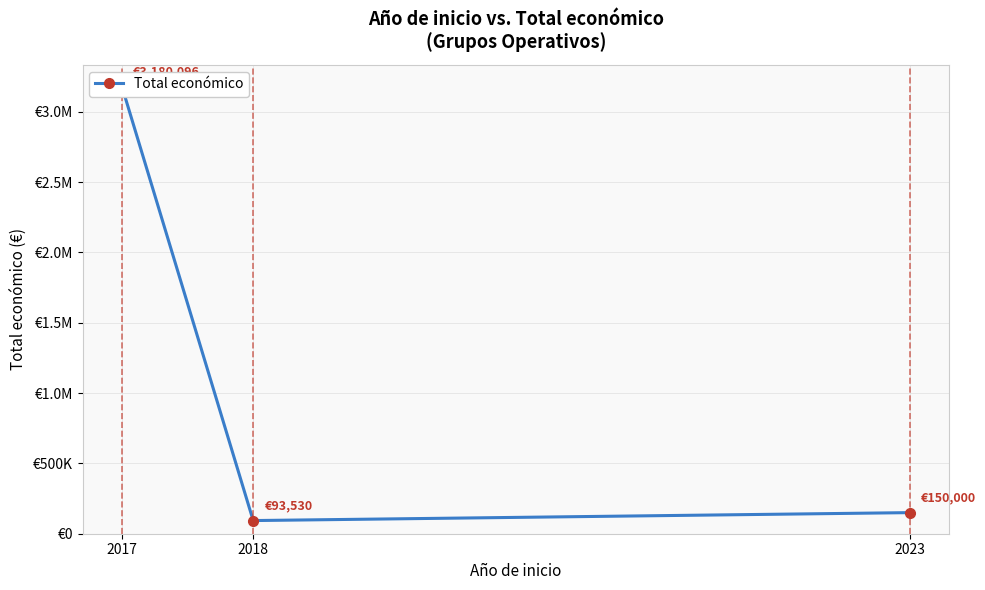

List the labels in order of value, largest first.

2017, 2023, 2018